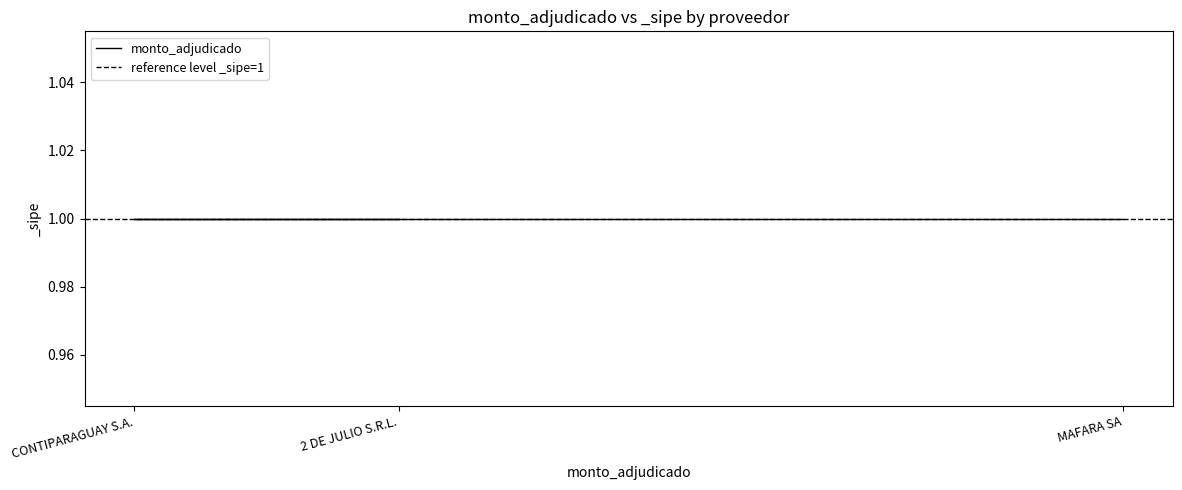

The value at MAFARA SA is 441260034. True or false?

False